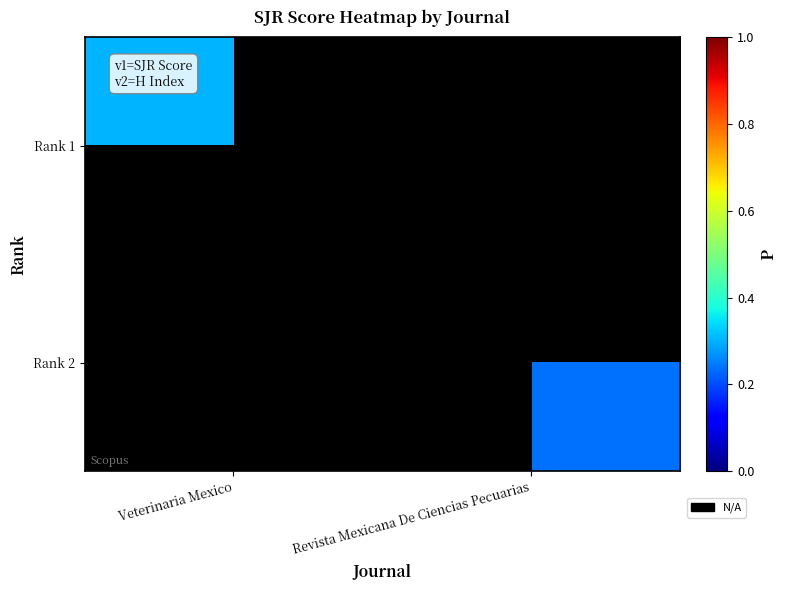

At which category does the chart reach its minimum across all series?

Revista Mexicana De Ciencias Pecuarias